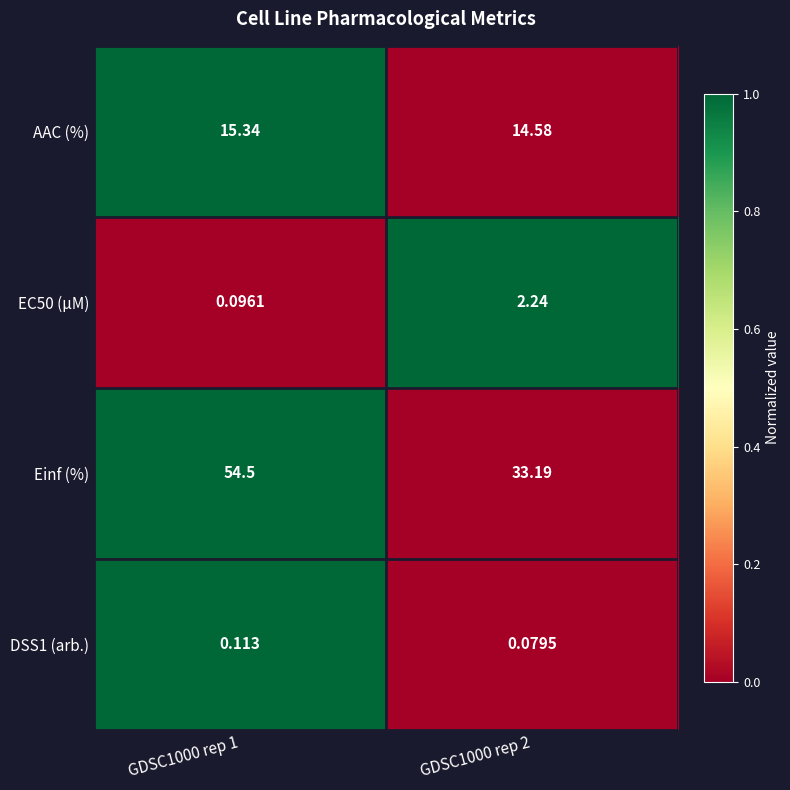

Which series has the largest range (max minus min)?

Einf (%)